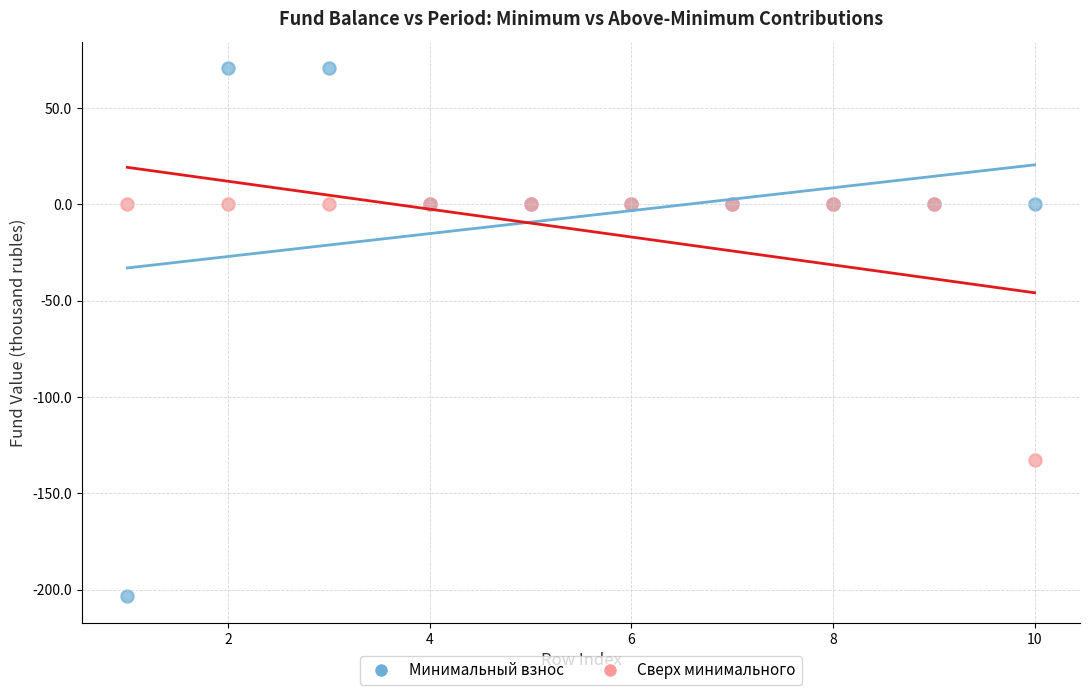

Which series has the largest Y range (max minus min)?

Минимальный взнос